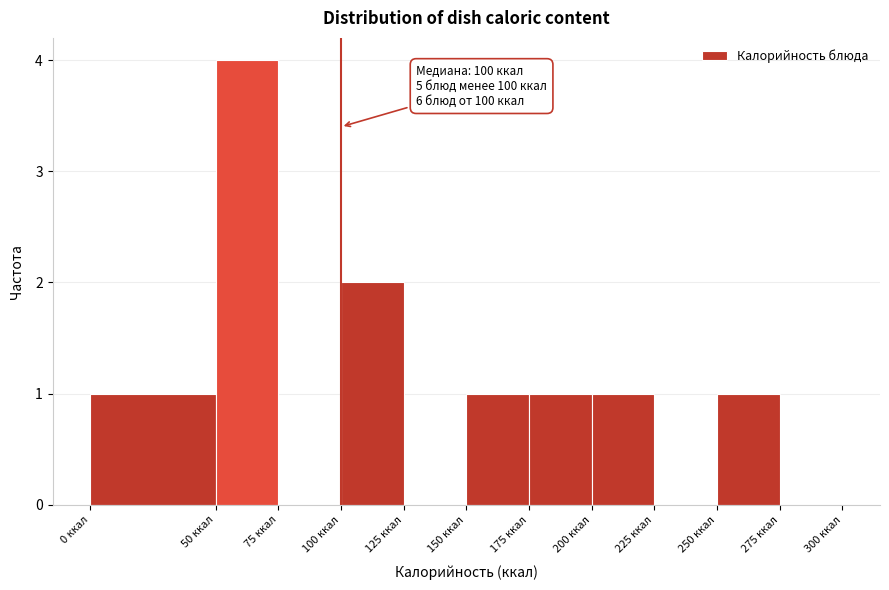

Which range on the x-axis has the tallest bar?

50 to 75